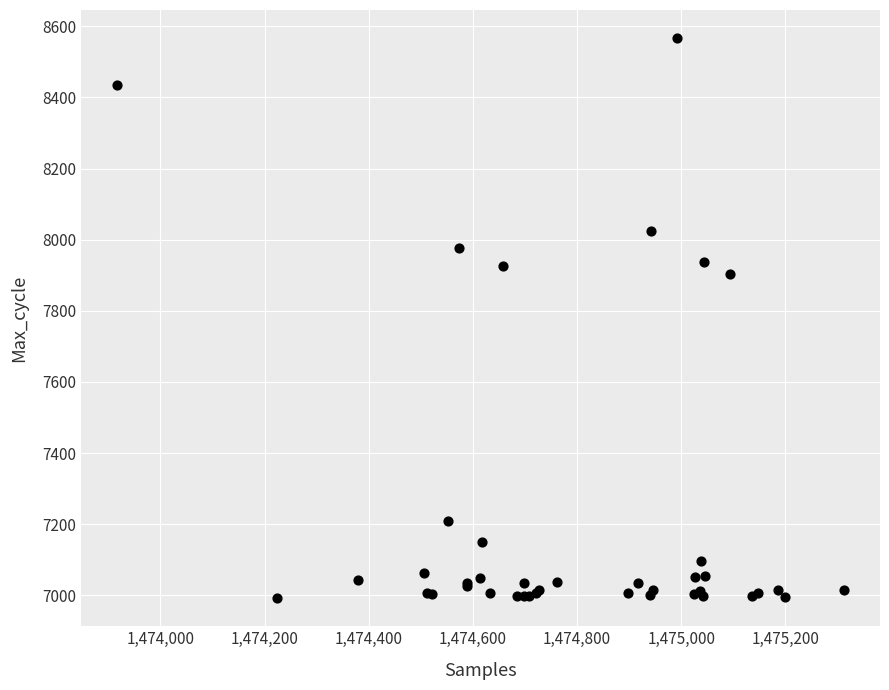

What Y value in the scatter plot is closest to 7779?

7903